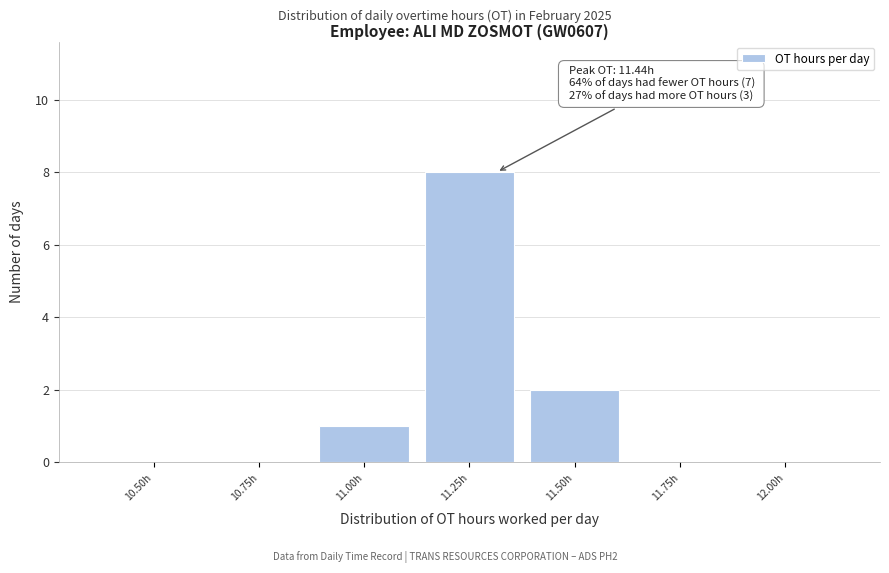

Reading right to left, extract all data points from this chart.

12.00h=0	11.75h=0	11.50h=2	11.25h=8	11.00h=1	10.75h=0	10.50h=0